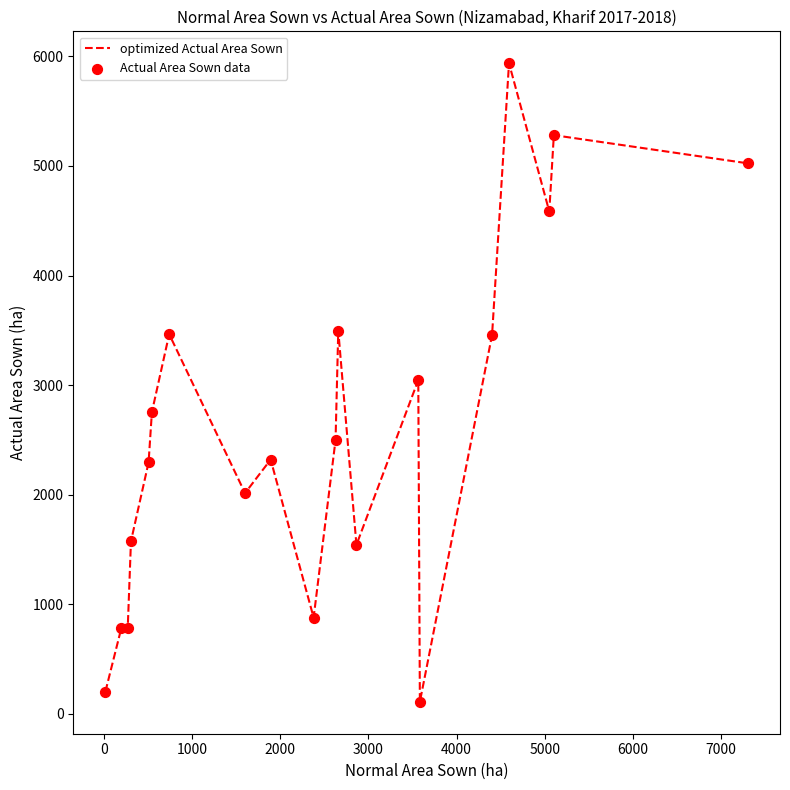

What is the maximum value shown in the chart?

5937